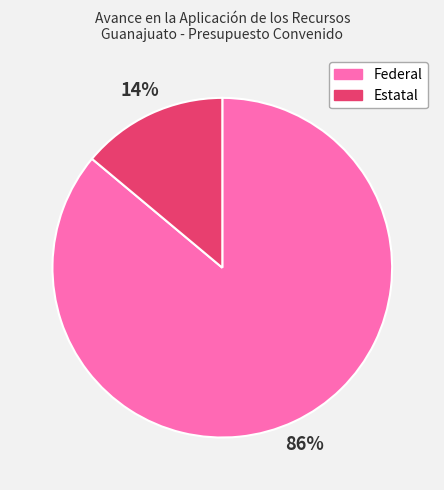

Rank the categories by value from highest to lowest.

Federal, Estatal